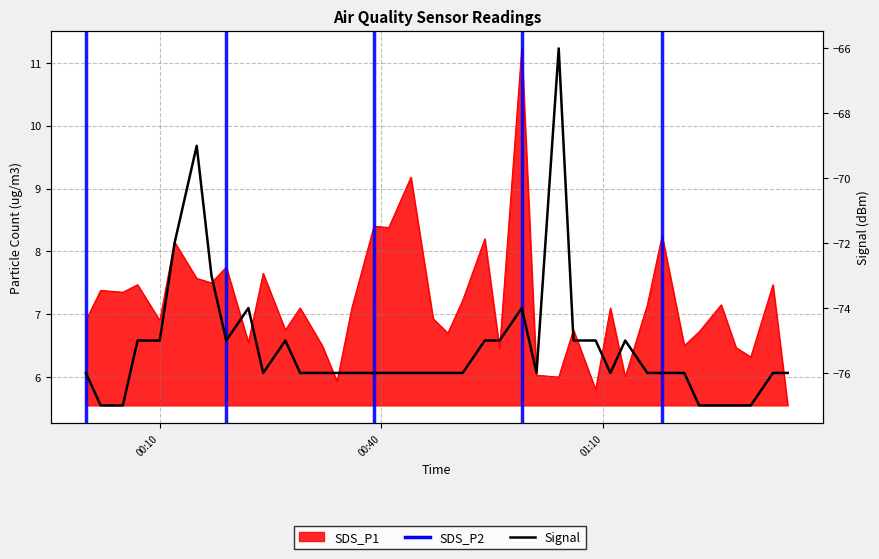

What is the average value?

-75